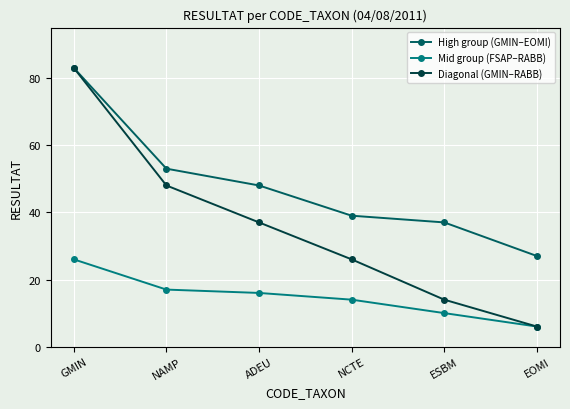

What is the value of the Diagonal (GMIN–RABB) point at the 2nd from the left?

48